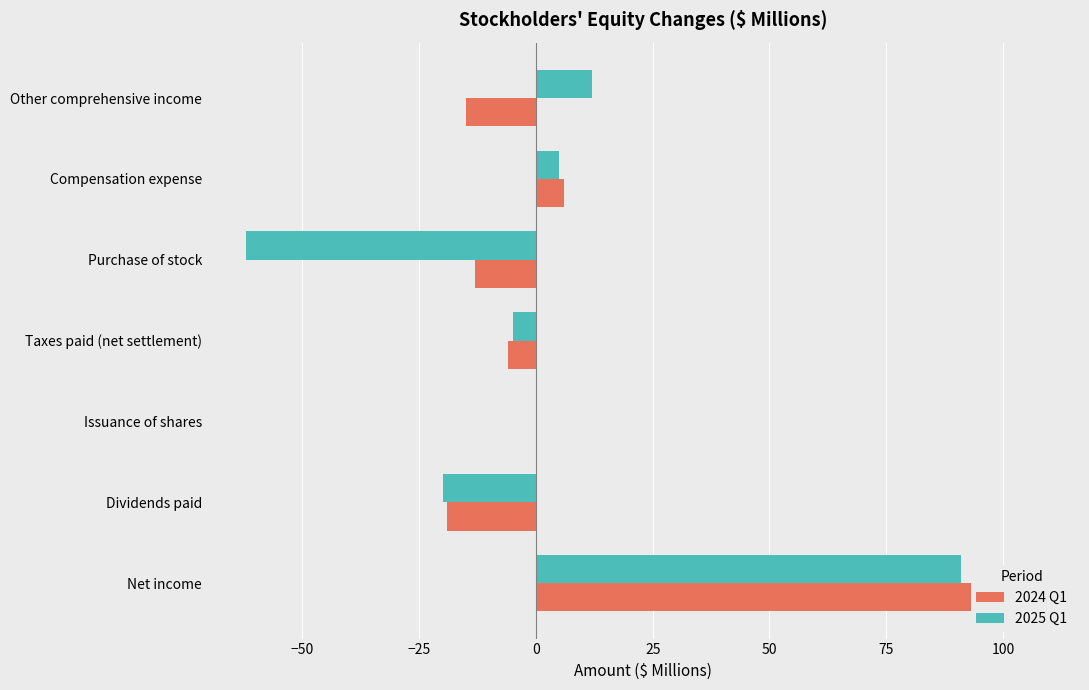

What is the smallest value displayed?

-62